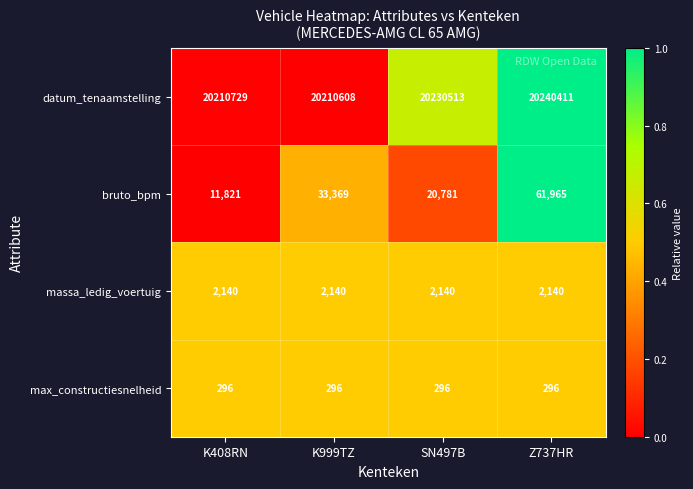

Between K999TZ and Z737HR, which series saw the biggest shift?

datum_tenaamstelling